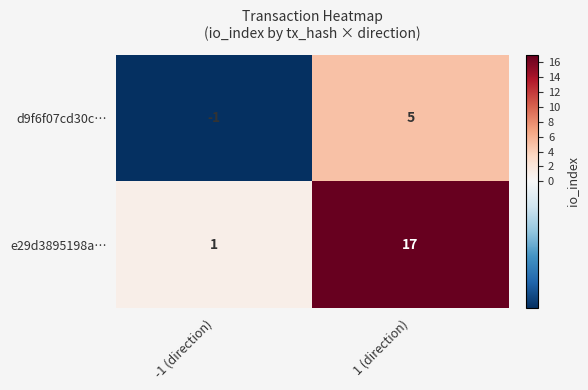

Rank the series by their maximum value, from highest to lowest.

e29d3895198a…, d9f6f07cd30c…